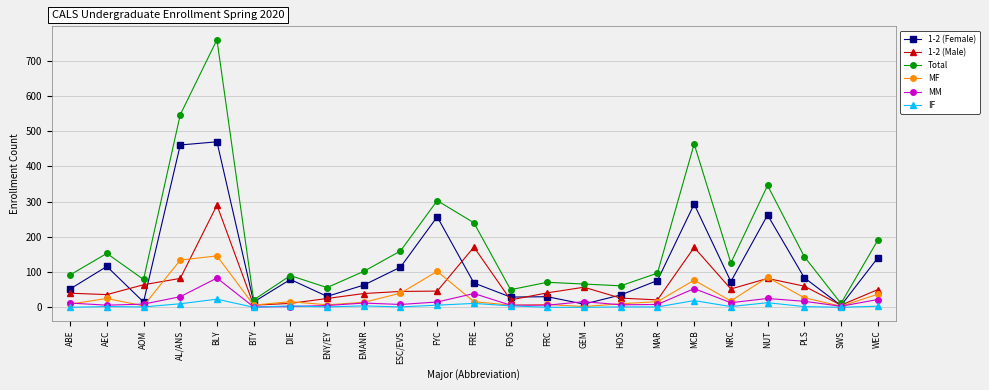

Count the number of categories in the chart.

23